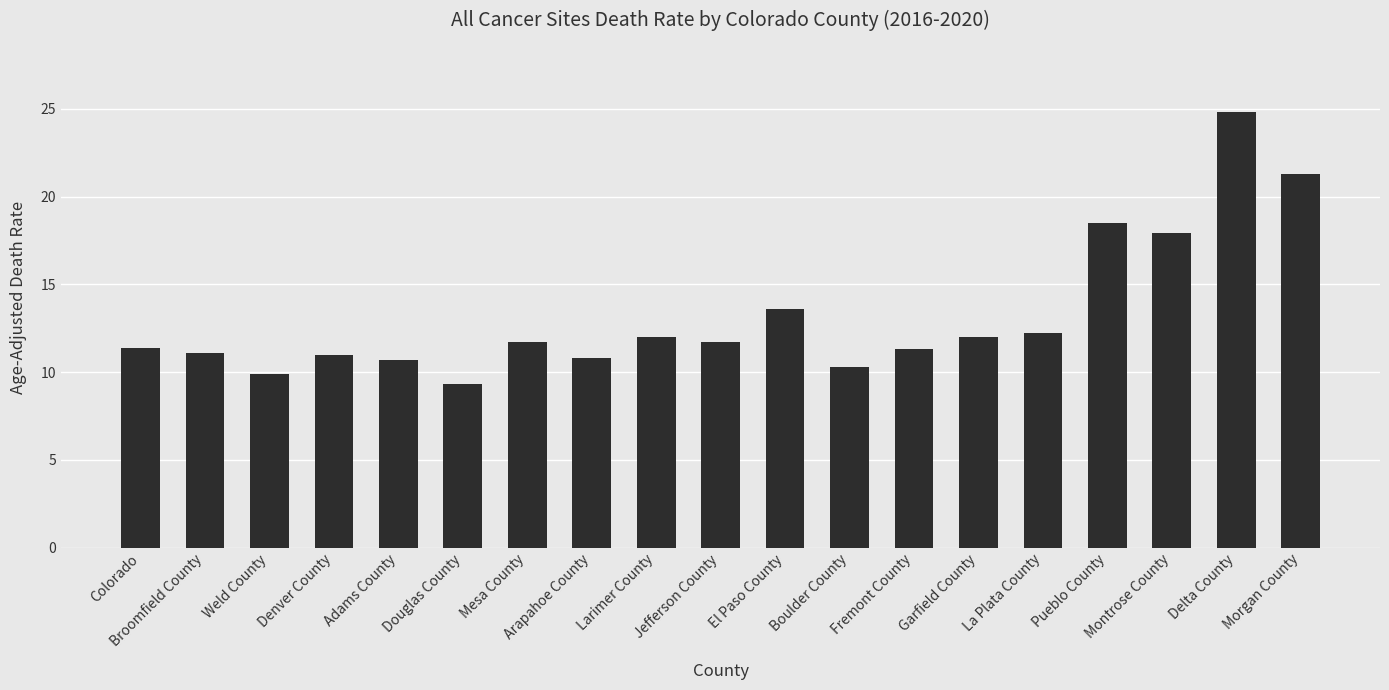

What is the average value?

13.2